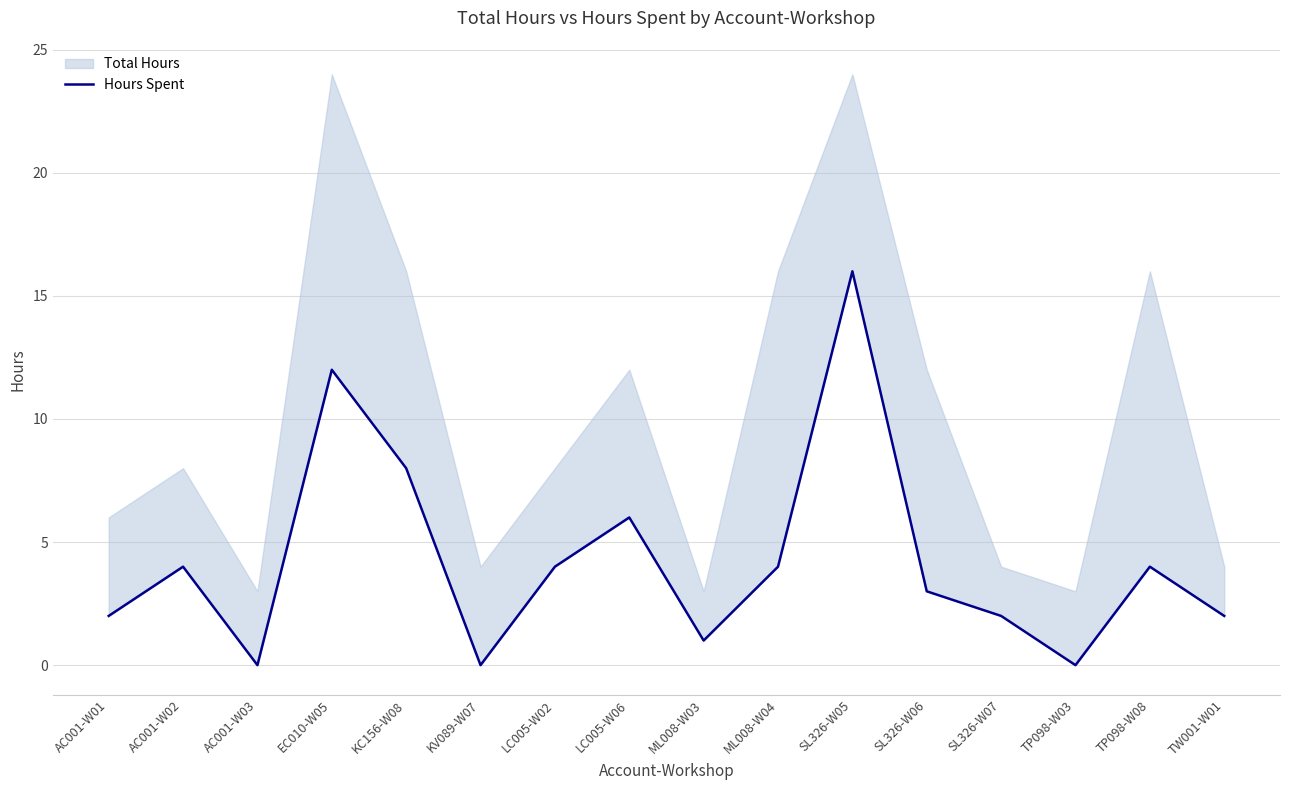

Count the number of values greater than 4.

4